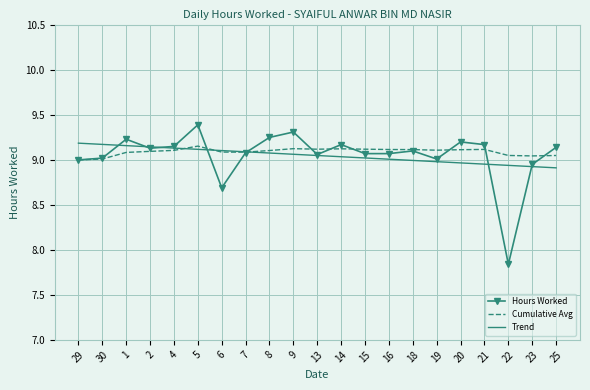

Where does the Trend series first go above 9?

29